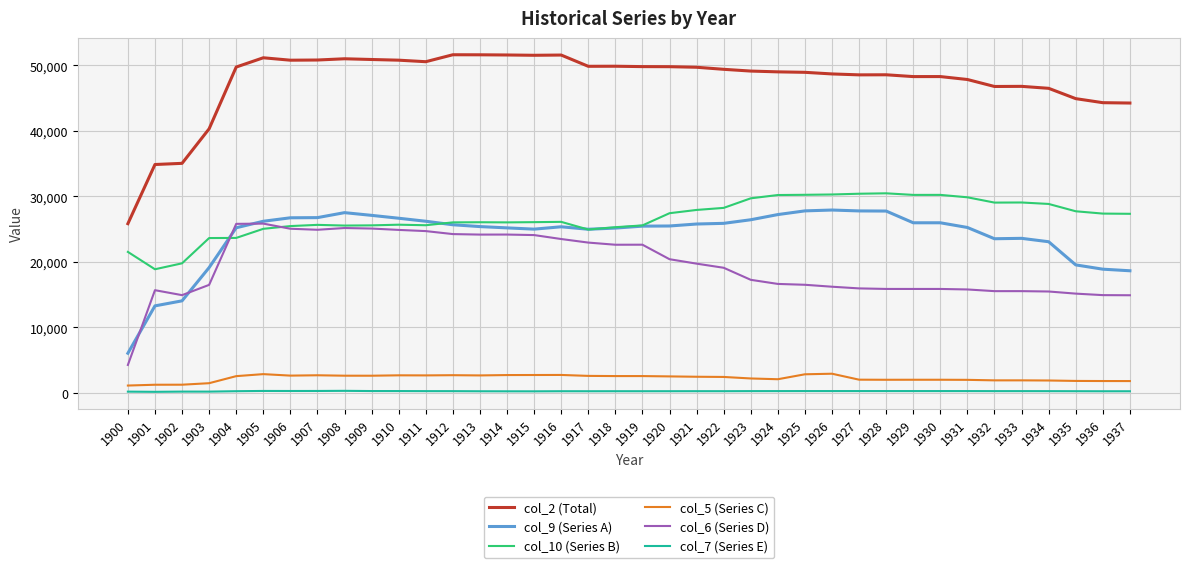

The value of col_6 (Series D) at 1913 is 41586. True or false?

False